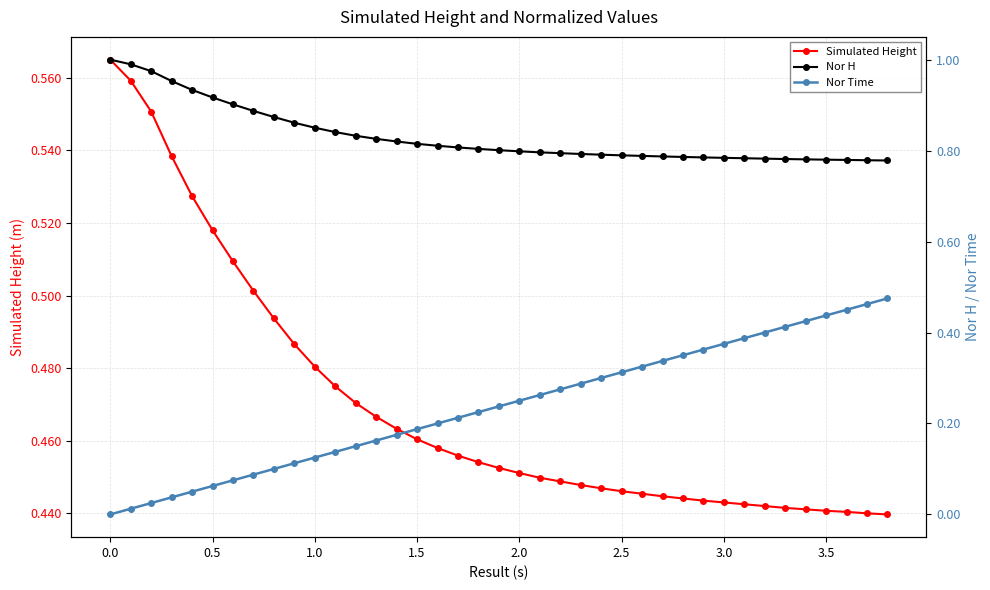

Which series has the largest range (max minus min)?

Nor Time